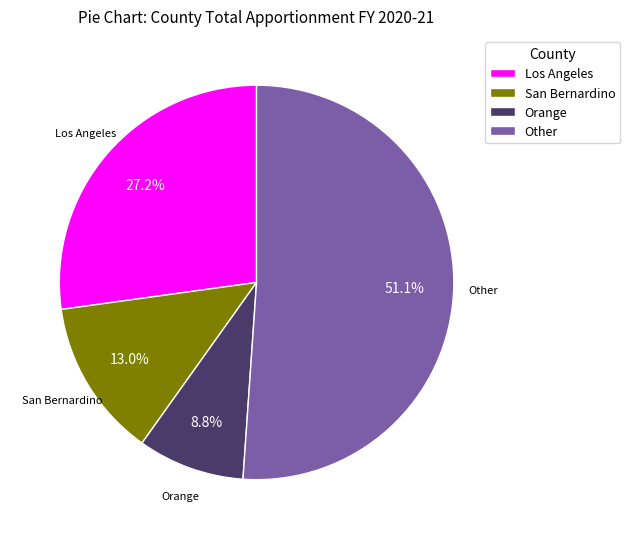

Does any single category account for the majority?

Yes